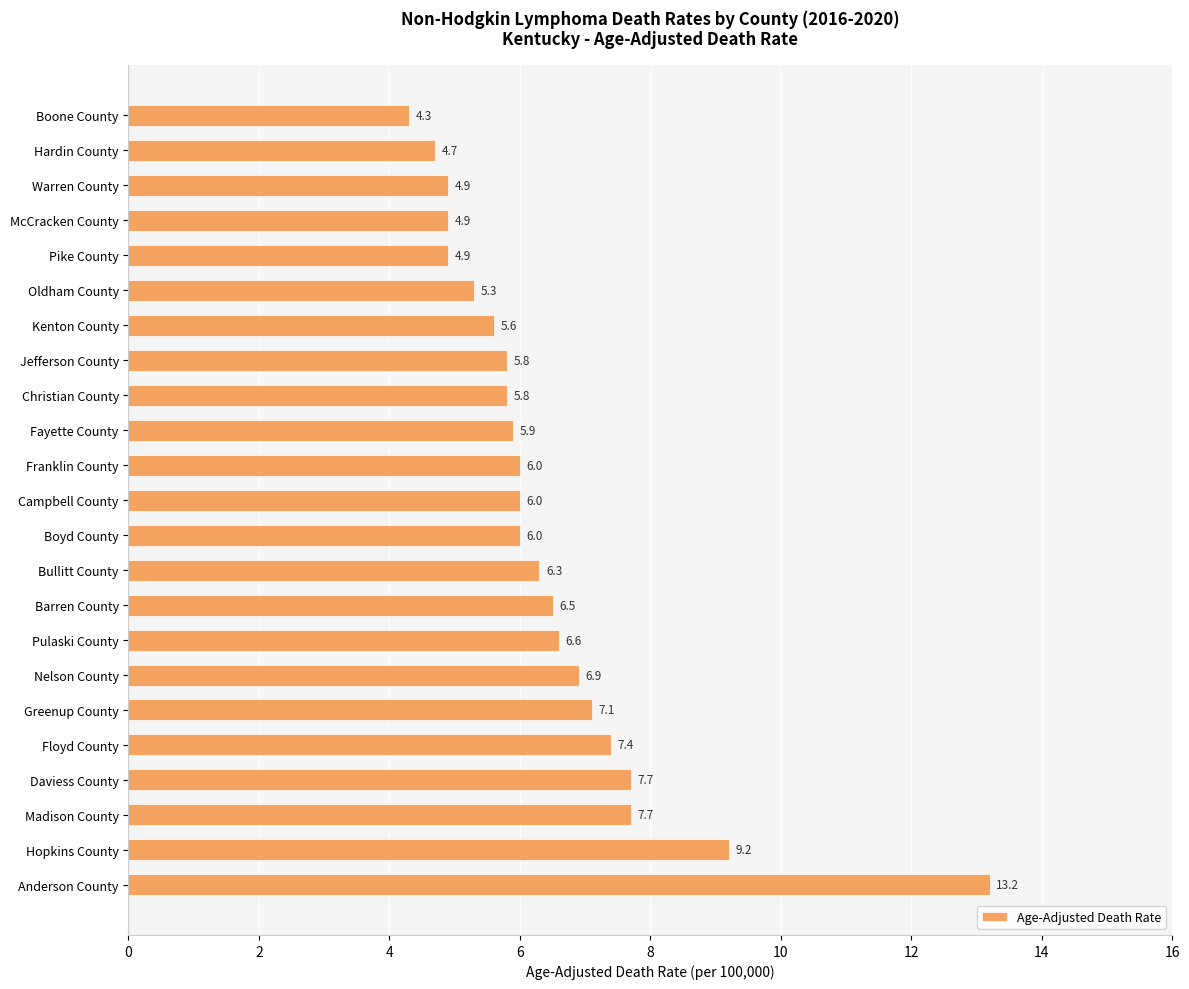

What is the difference between the values at Campbell County and Nelson County?

0.9